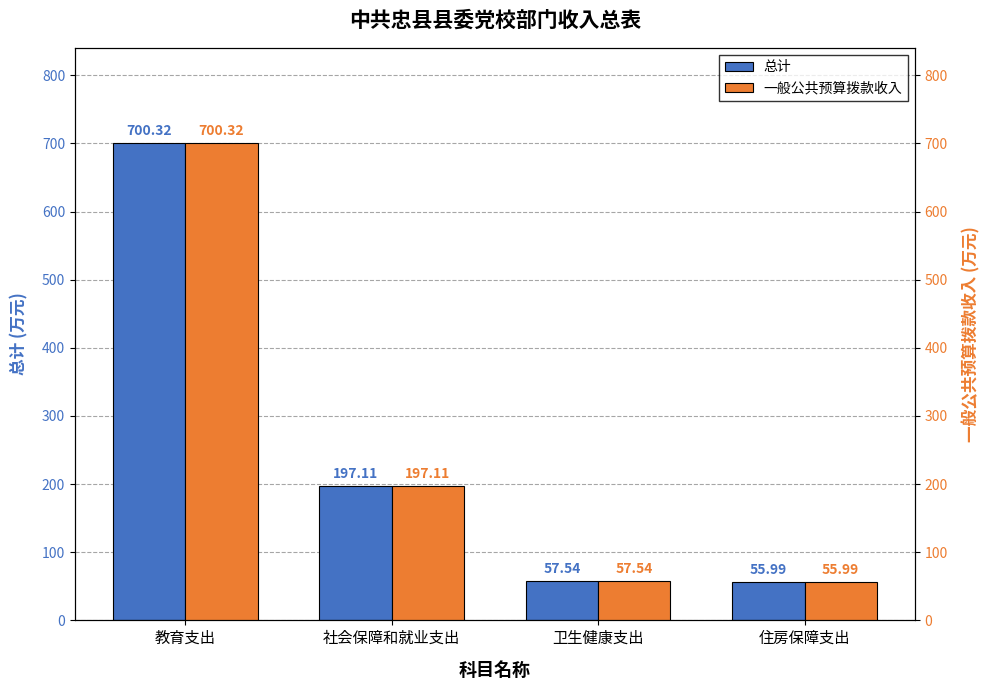

At which category is the sum across all series the highest?

教育支出